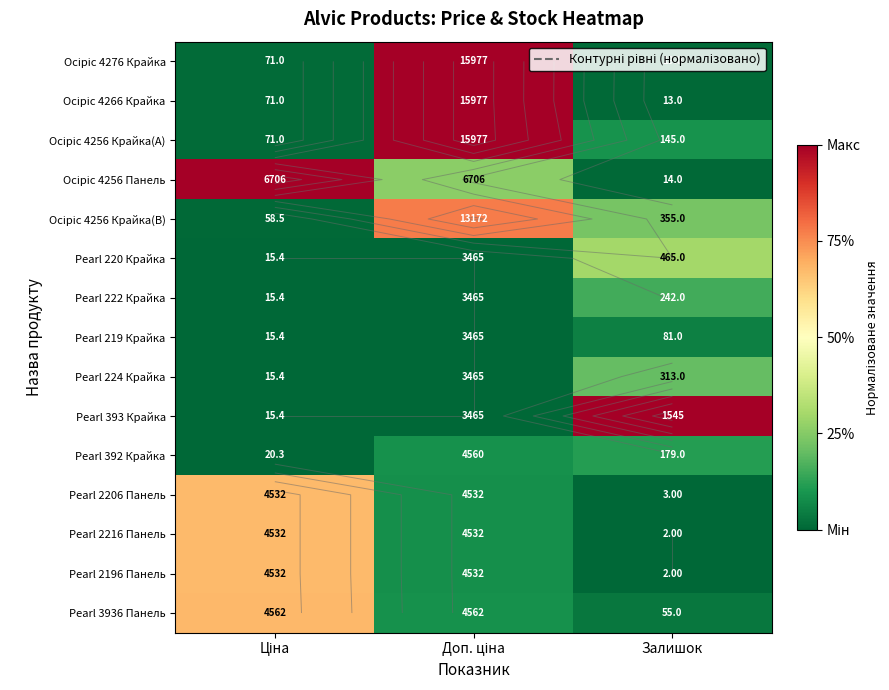

Is the value of Oсіріс 4266 Крайка at Доп. ціна greater than the value of Pearl 2216 Панель at Ціна?

Yes